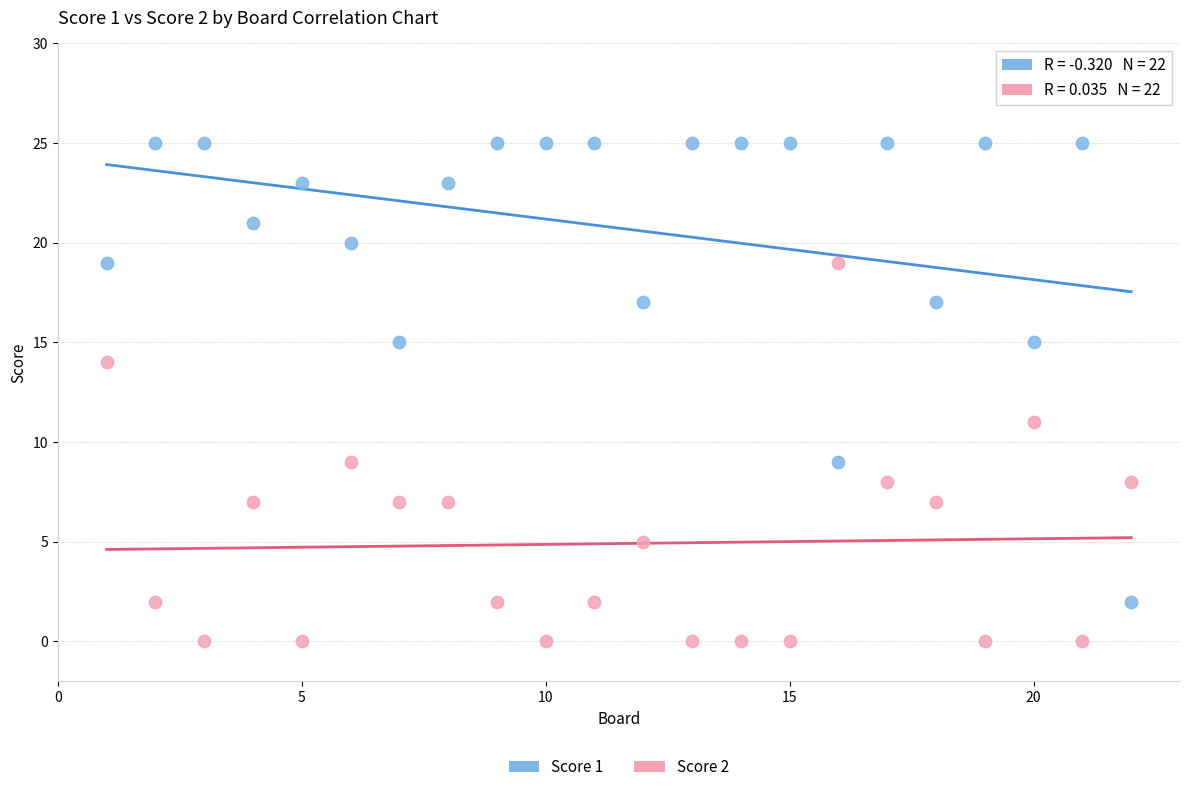

Which series has the largest Y range (max minus min)?

Score 1